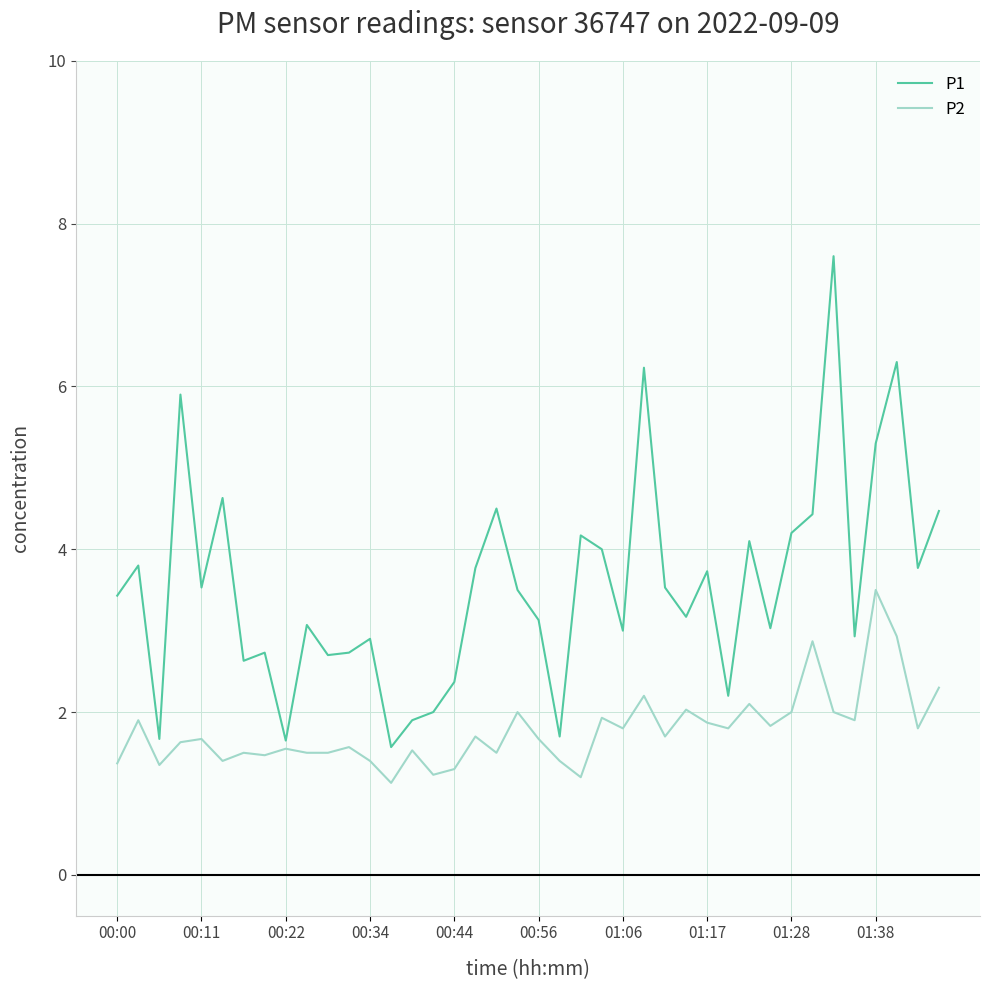

Which series has the largest total across all categories?

P1